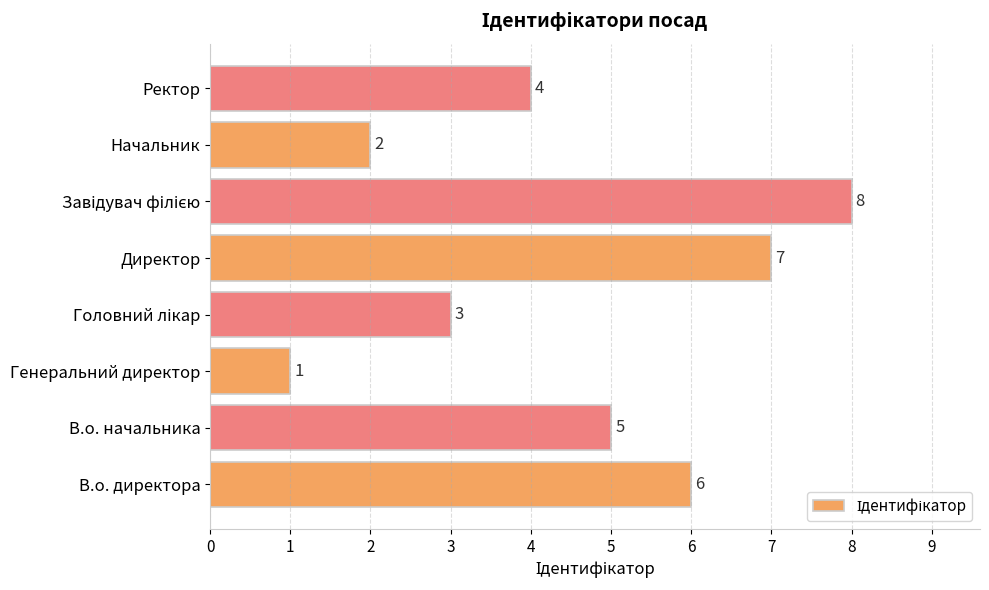

Reading top to bottom, list all the values displayed in this chart.

4	2	8	7	3	1	5	6